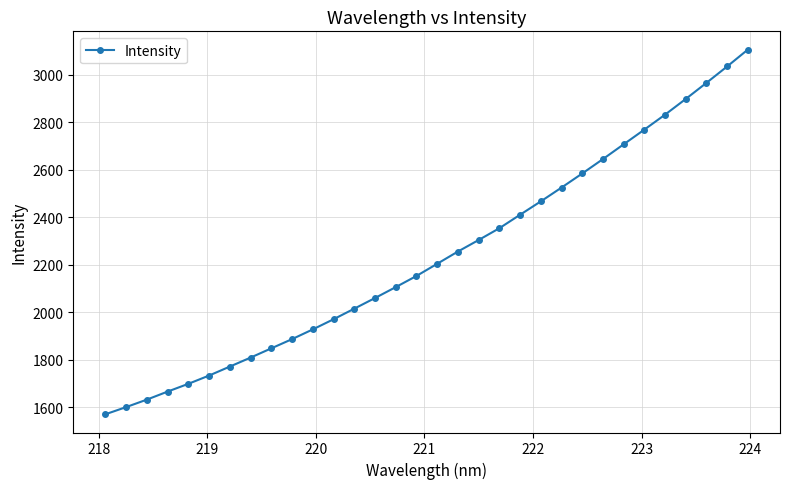

How many values are below 2204?

16